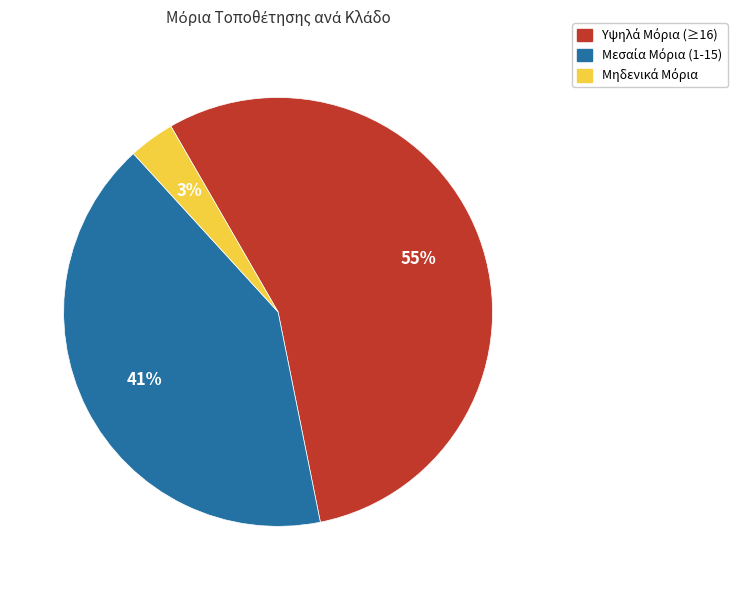

Is there any slice that represents more than half of the pie?

Yes